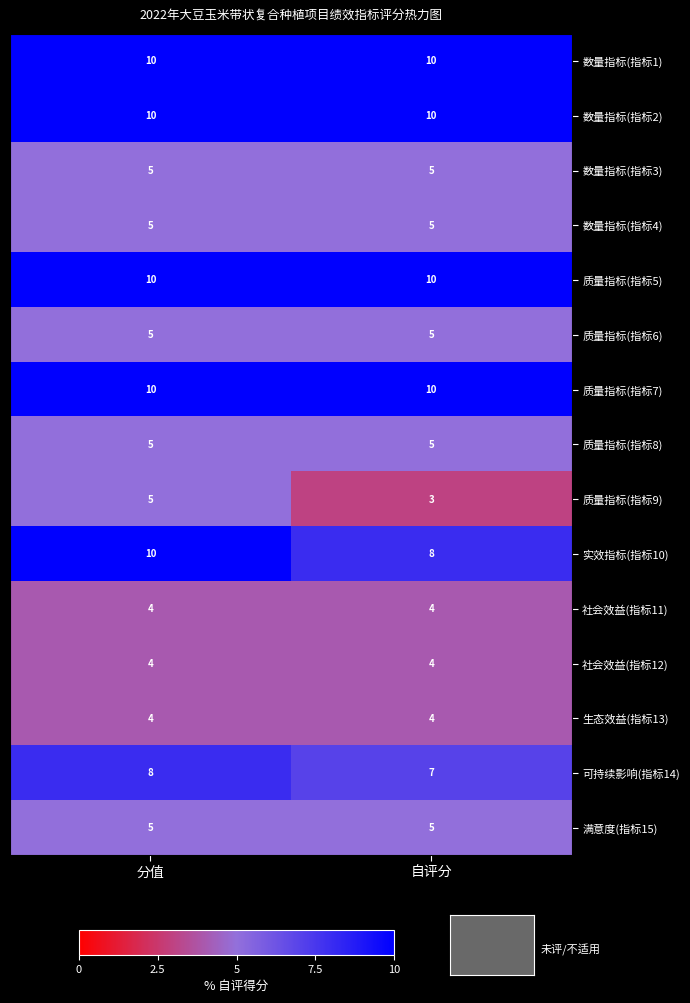

What is the average value of the 实效指标(指标10) series?

9